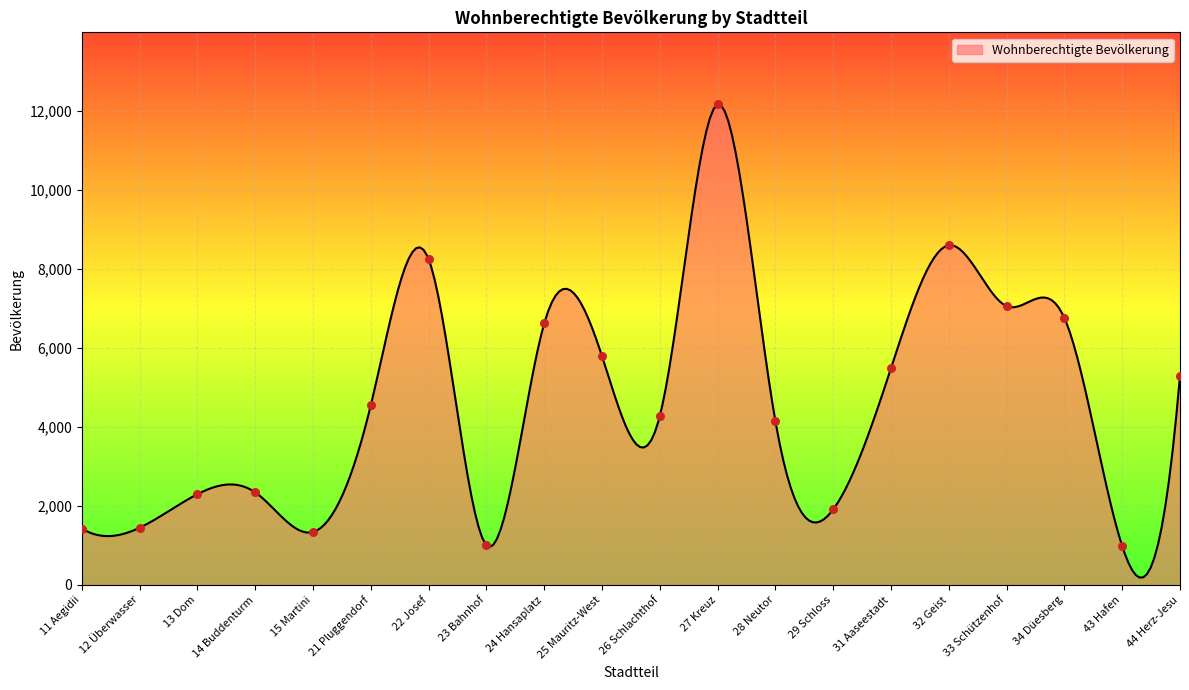

Approximately how many times larger is the value at 26 Schlachthof compared to 15 Martini?

3.2